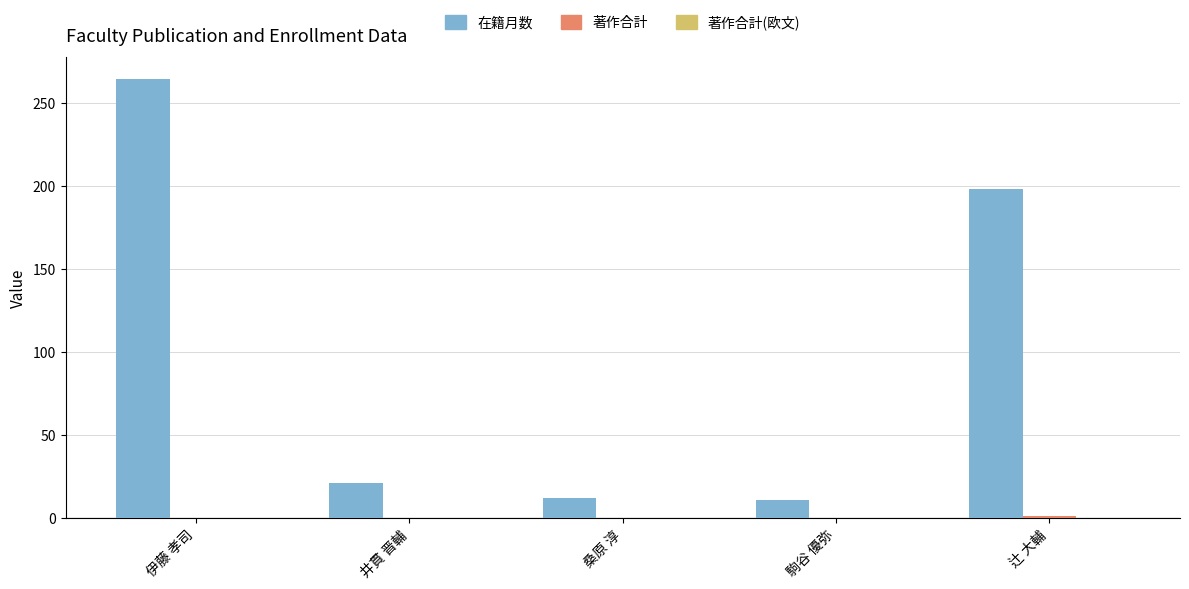

Is it true that 在籍月数 equals 71 at 伊藤 孝司?

False